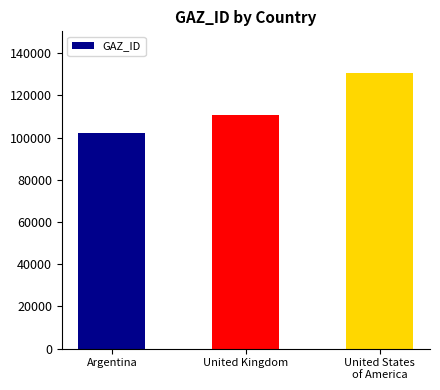

Which has a higher value, Argentina or United States
of America?

United States
of America